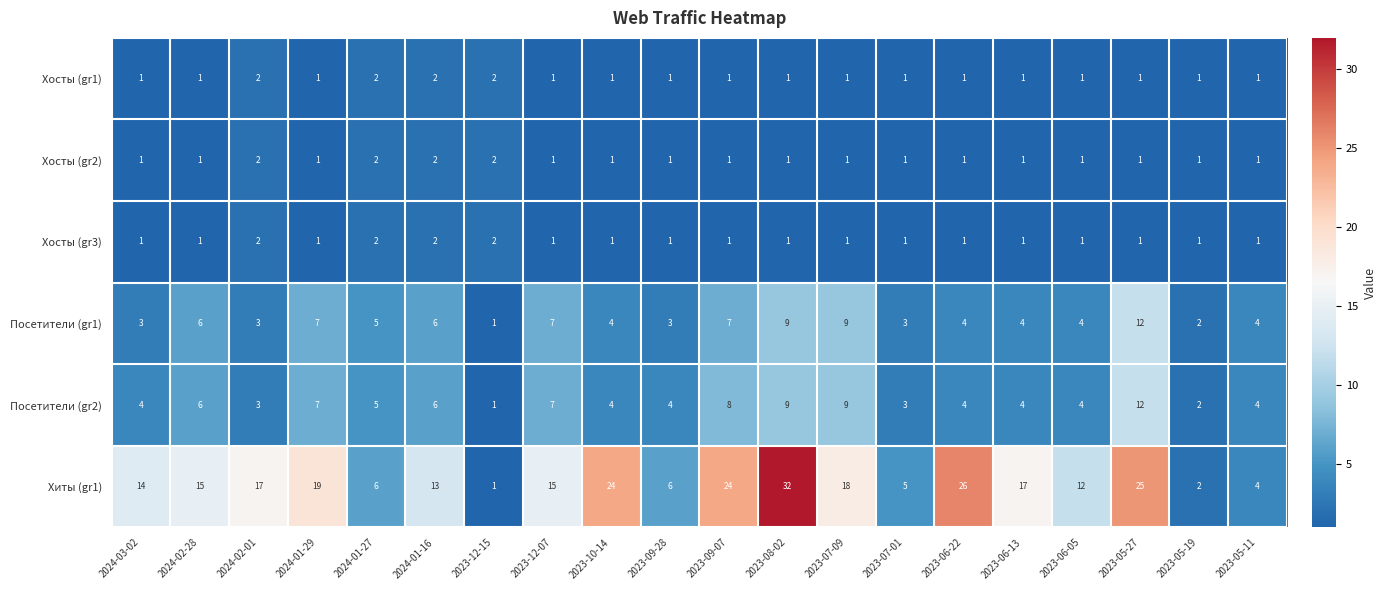

Is it true that Хиты (gr1) equals 24 at 2023-09-07?

True